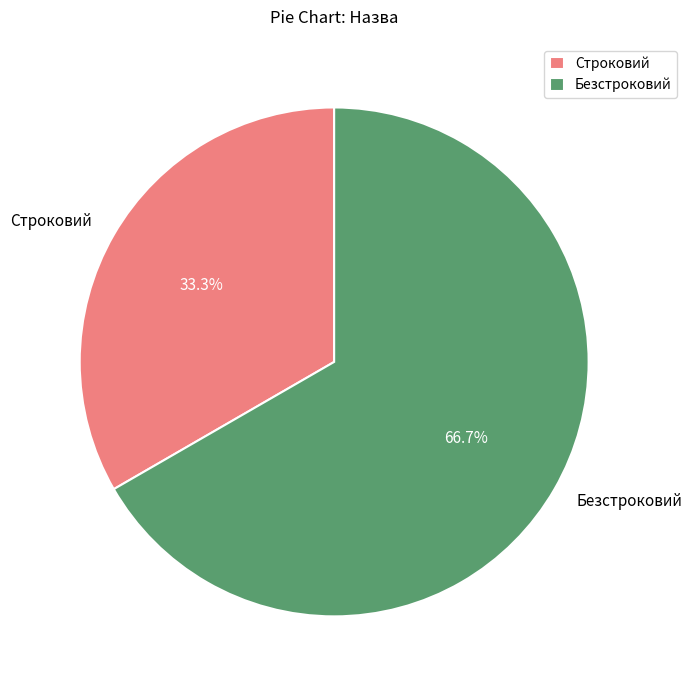

Which category has the smallest portion of the pie?

Строковий